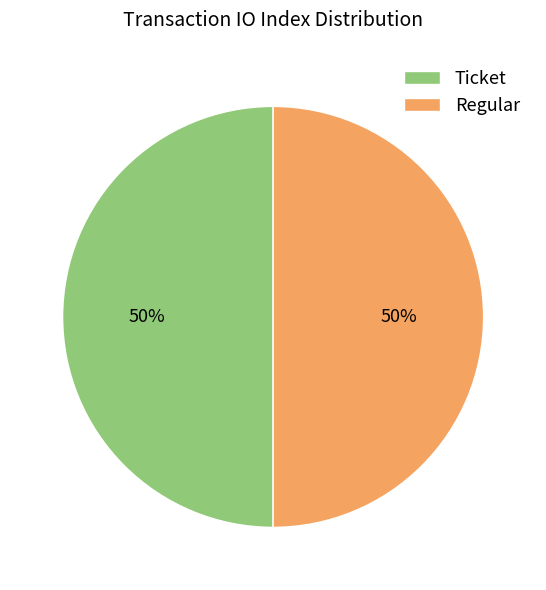

The Regular slice represents 94% of the pie. True or false?

False